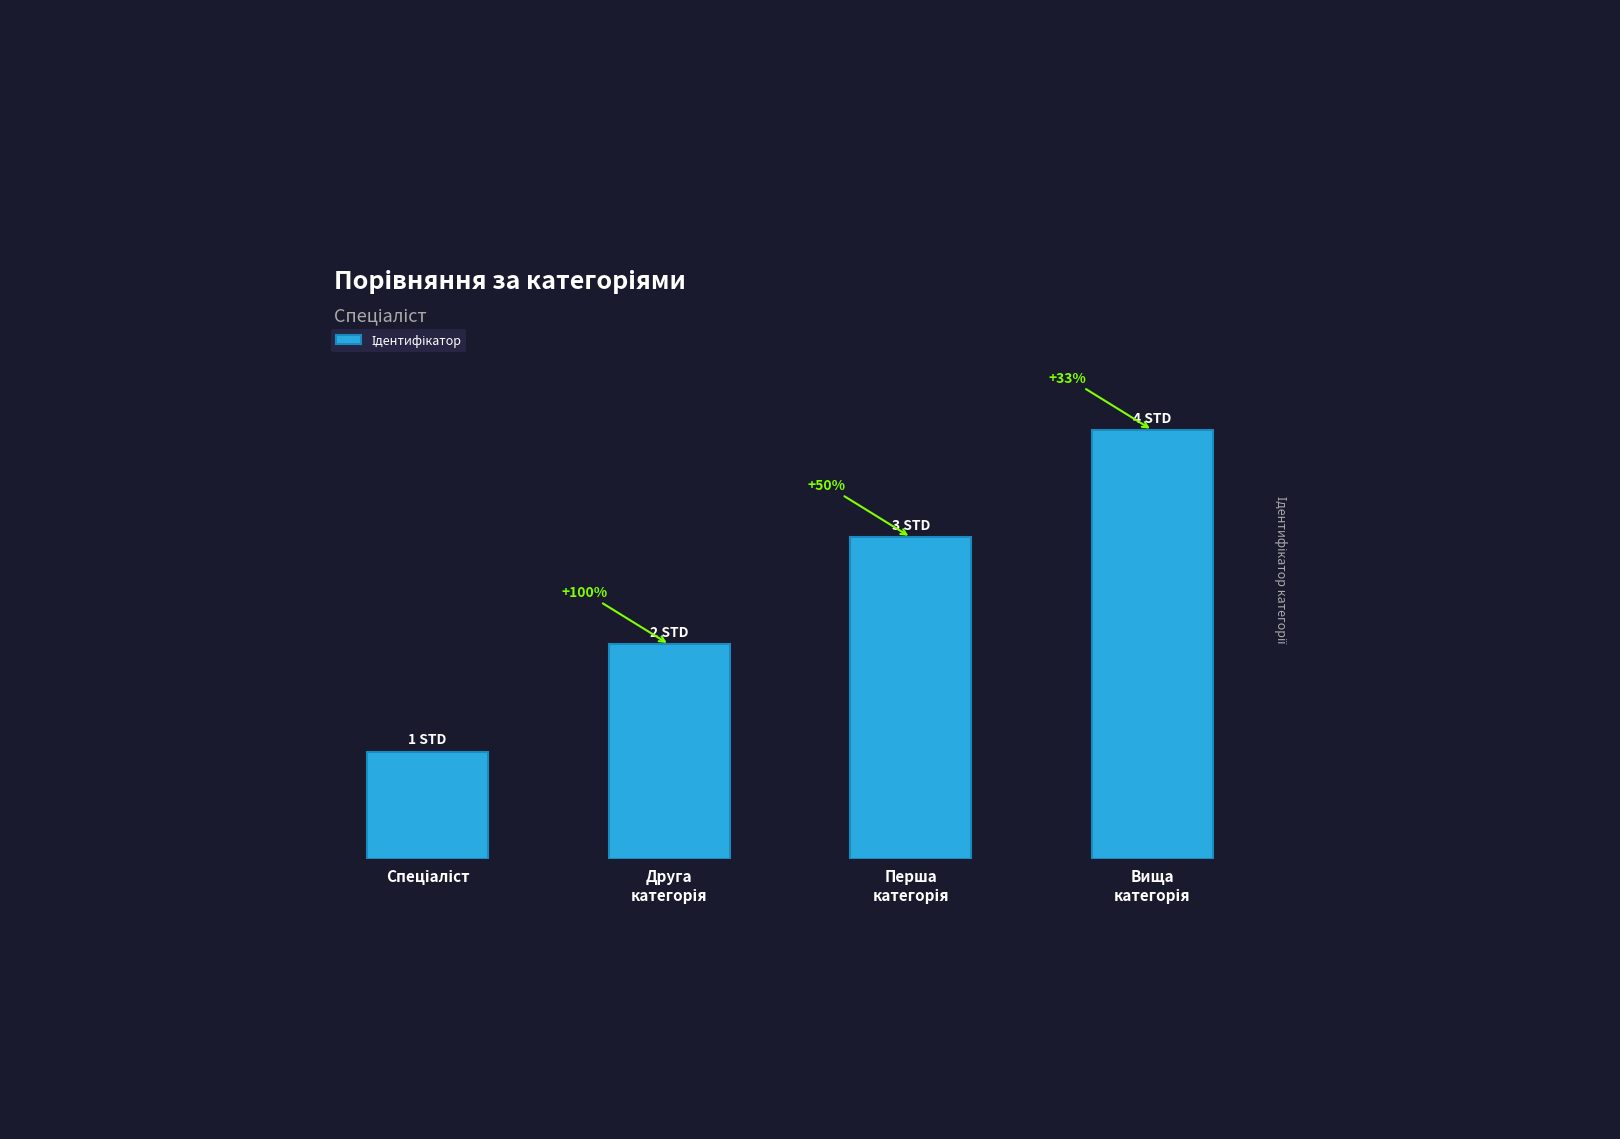

What is the label of the 4th bar from the right?

Спеціаліст